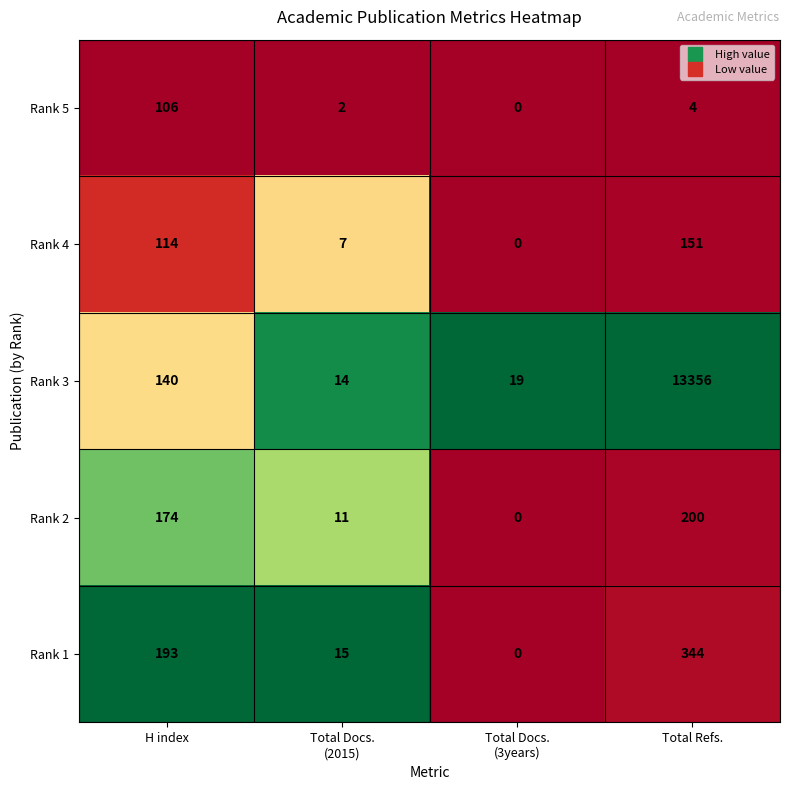

True or false: Rank 1 has a value of 508 at Total Refs..

False